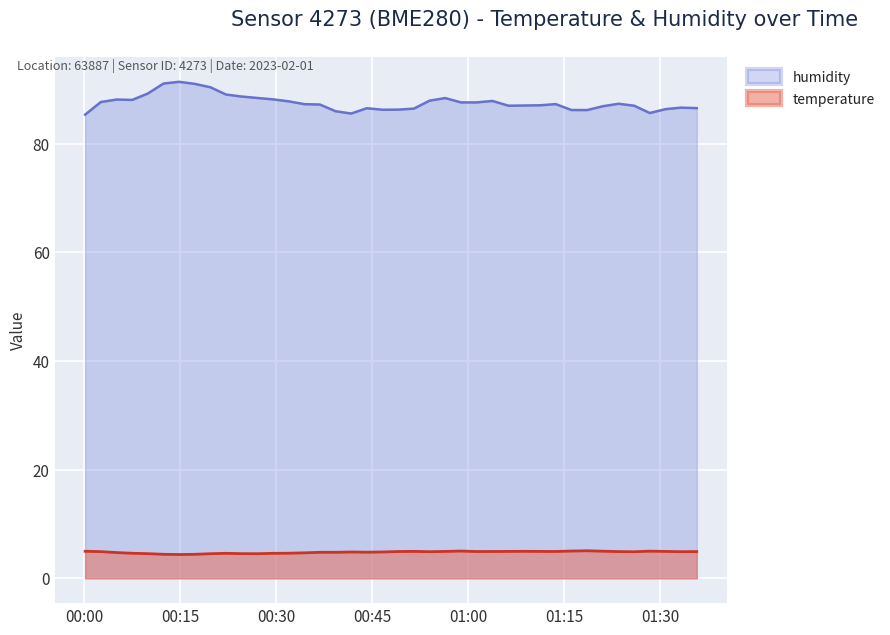

Is the value of temperature at 2023-02-01T01:30:49 greater than the value of humidity at 2023-02-01T01:13:40?

No